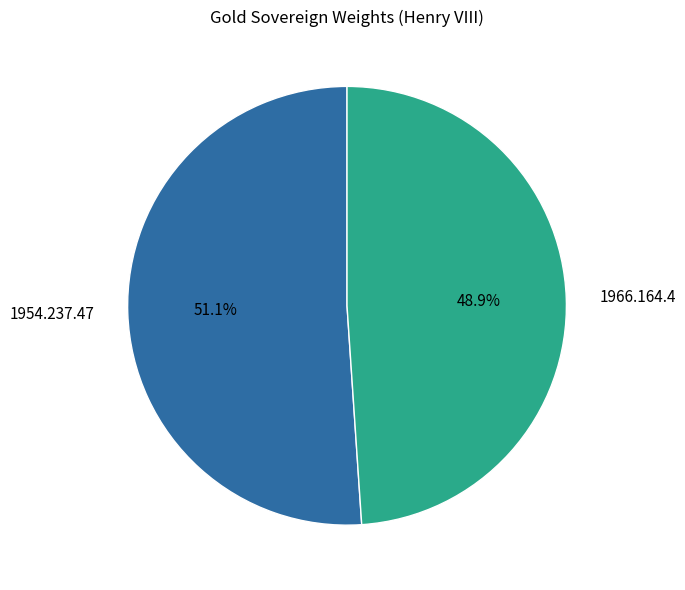

How many slices are in this pie chart?

2